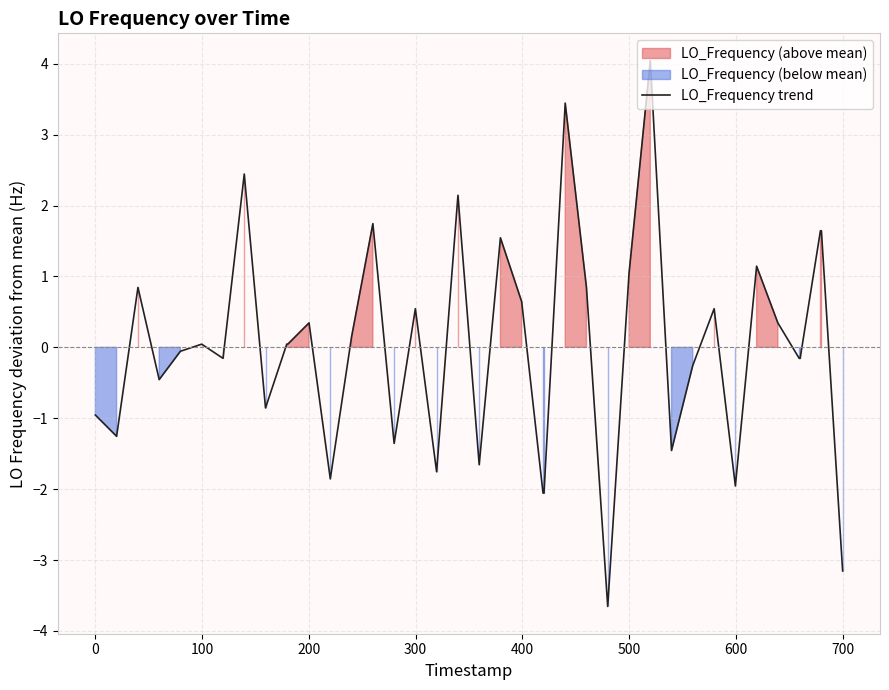

What is the highest value of the LO_Frequency trend series?

4.0